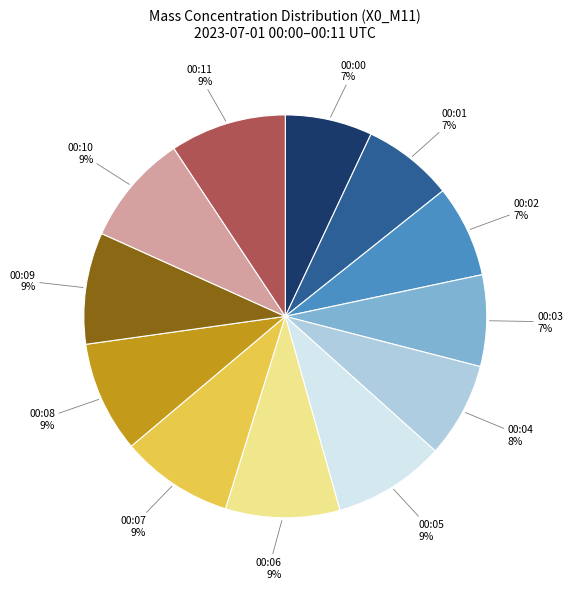

To the nearest percent, what is the average slice percentage?

8%